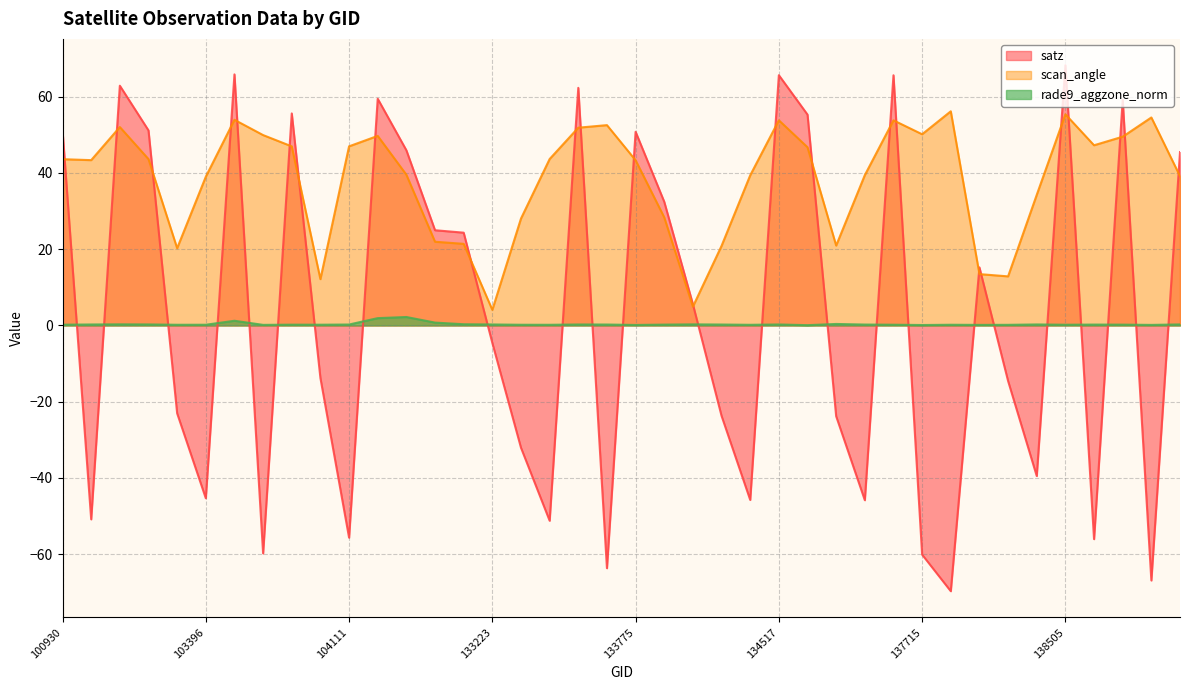

True or false: rade9_aggzone_norm and scan_angle cross at least once.

False